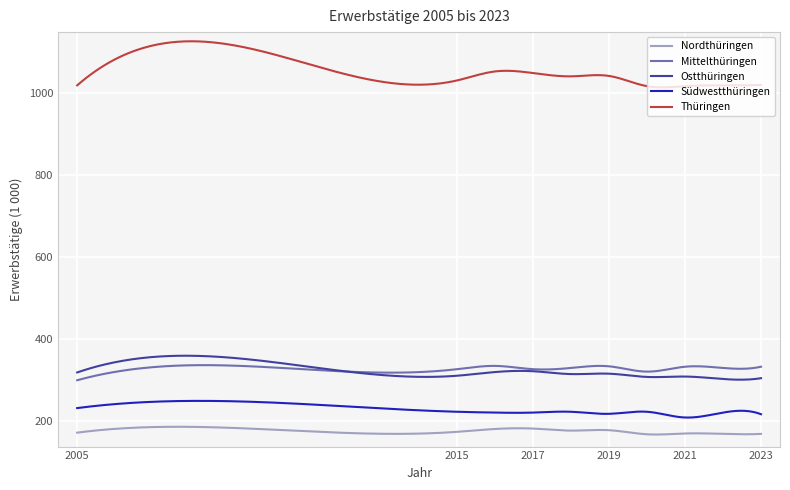

What are all the series names shown in the legend?

Nordthüringen, Mittelthüringen, Ostthüringen, Südwestthüringen, Thüringen